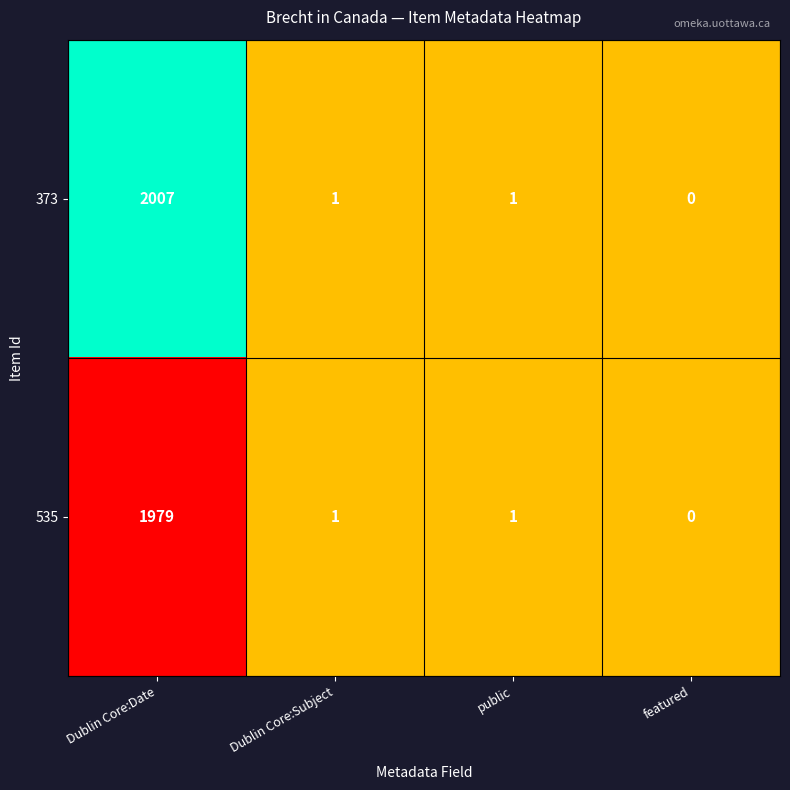

List the series in order of their peak value, lowest first.

535, 373